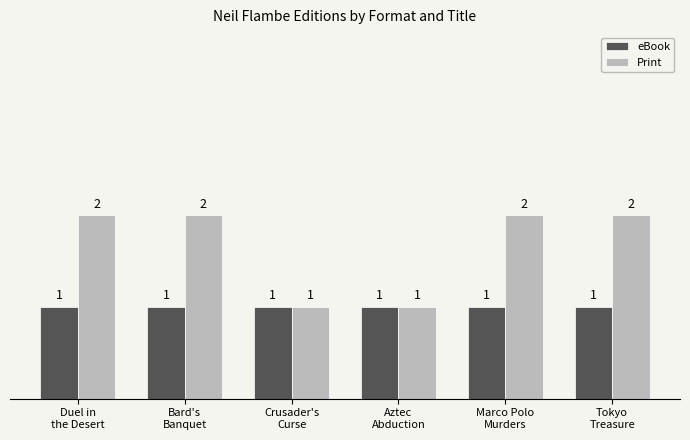

The value of Print at Bard's
Banquet is 4. True or false?

False